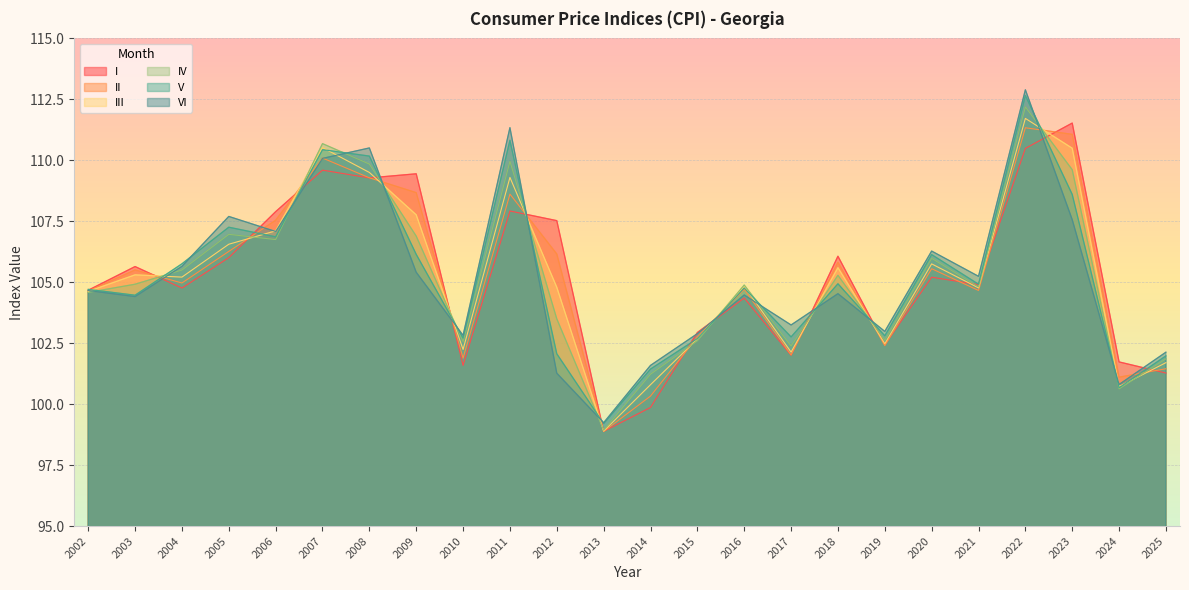

At how many categories does at least one series exceed 110?

5